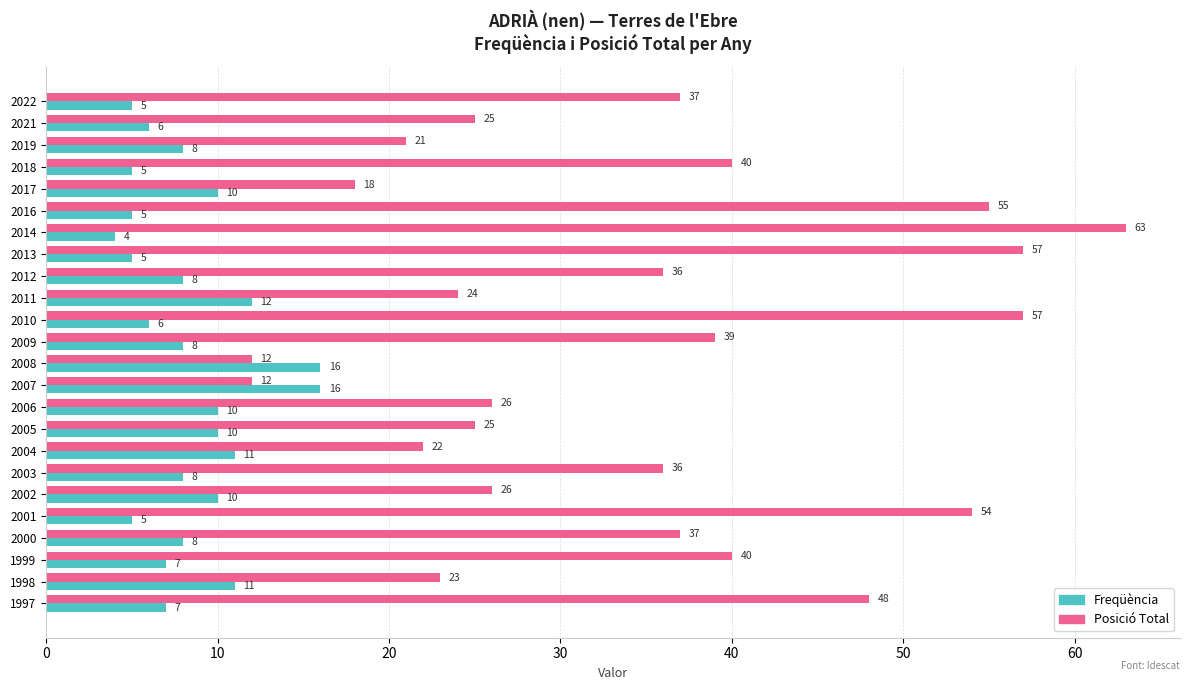

List the series in order of their peak value, lowest first.

Freqüència, Posició Total